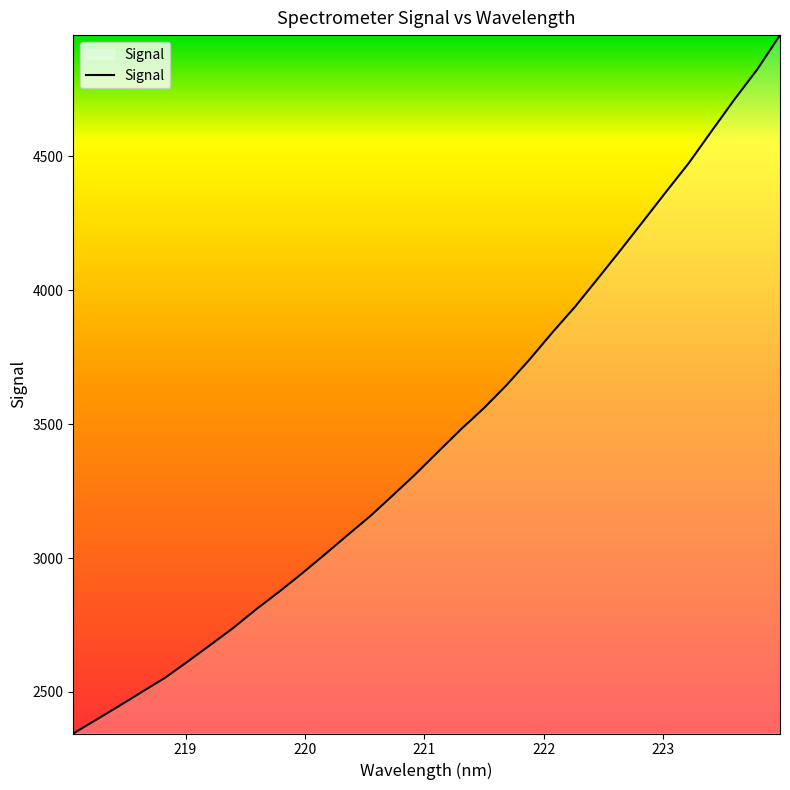

What is the greatest value displayed?

4953.1